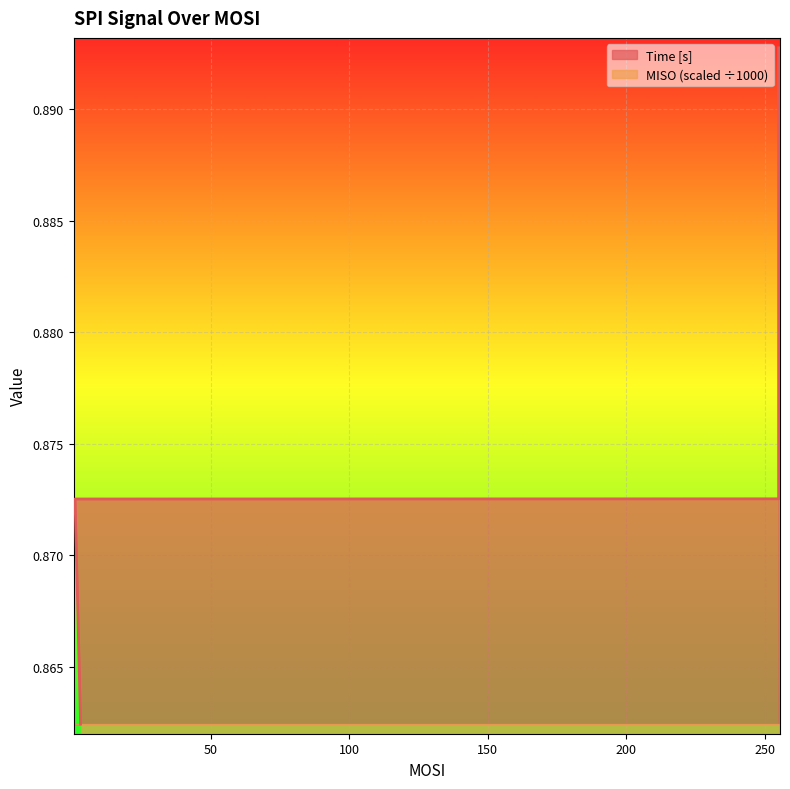

What is the label of the 5th point from the right?

1